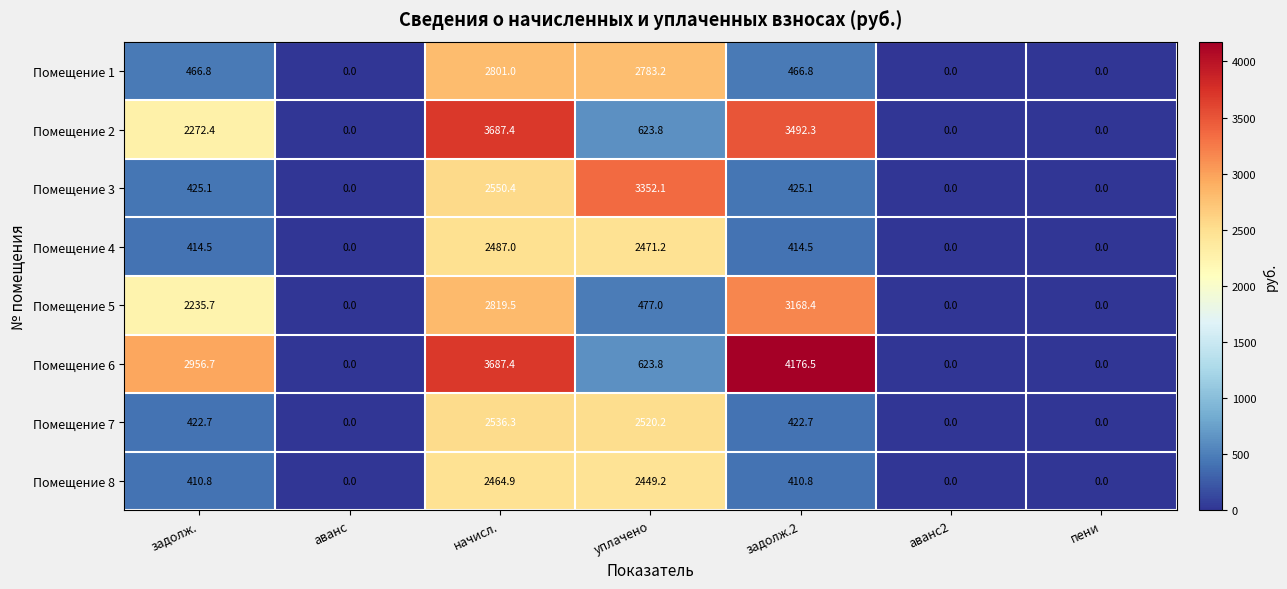

Which series has the widest spread of values?

Помещение 6